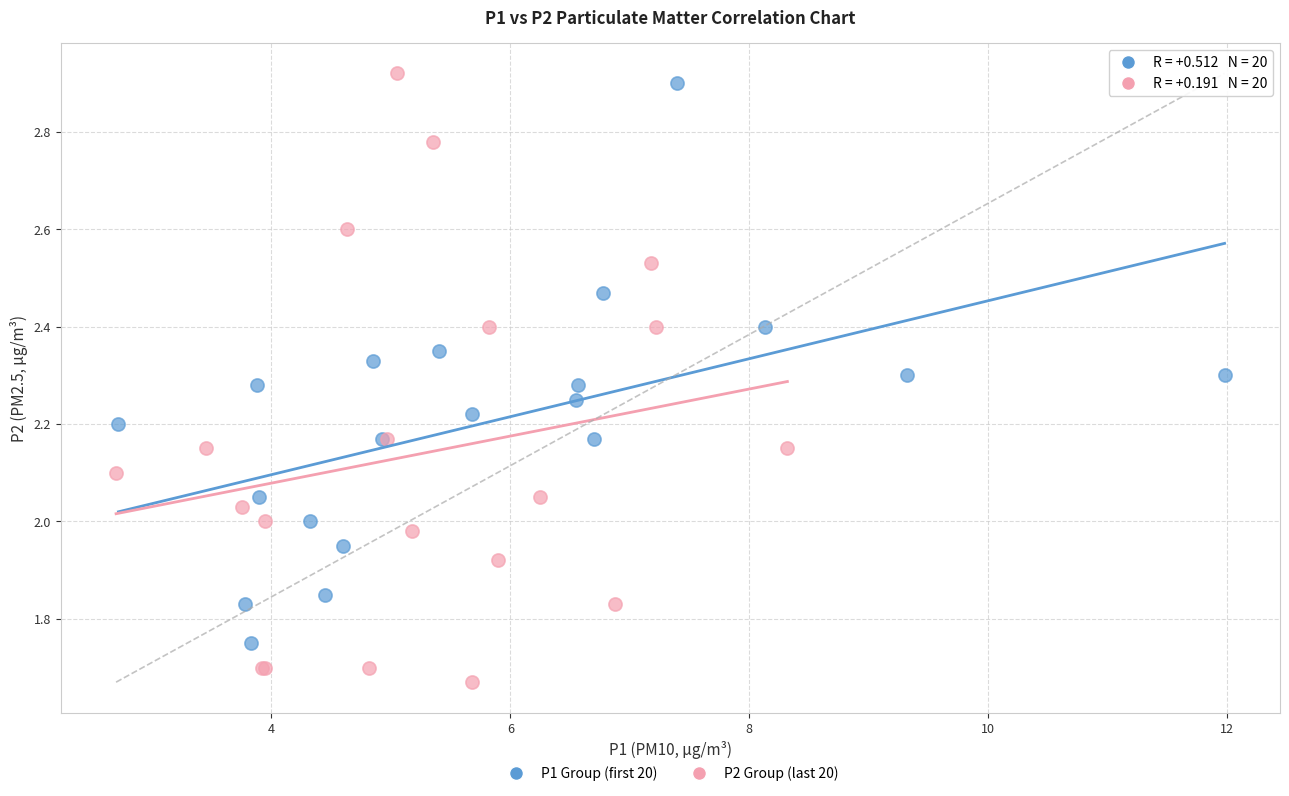

Which series contains the lowest Y value?

P2 Group (last 20)